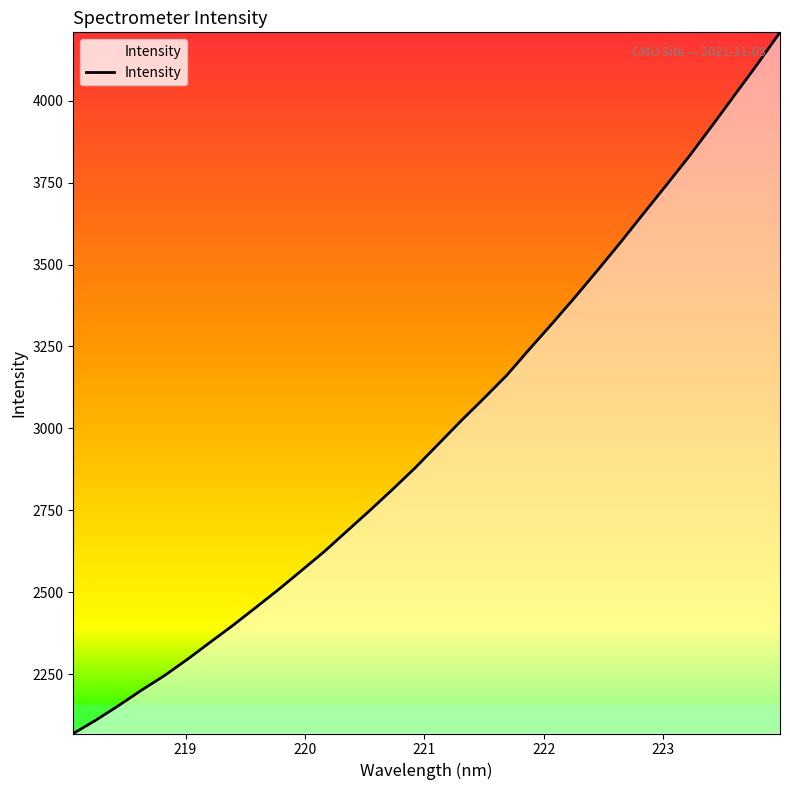

What is the greatest value displayed?

4208.6